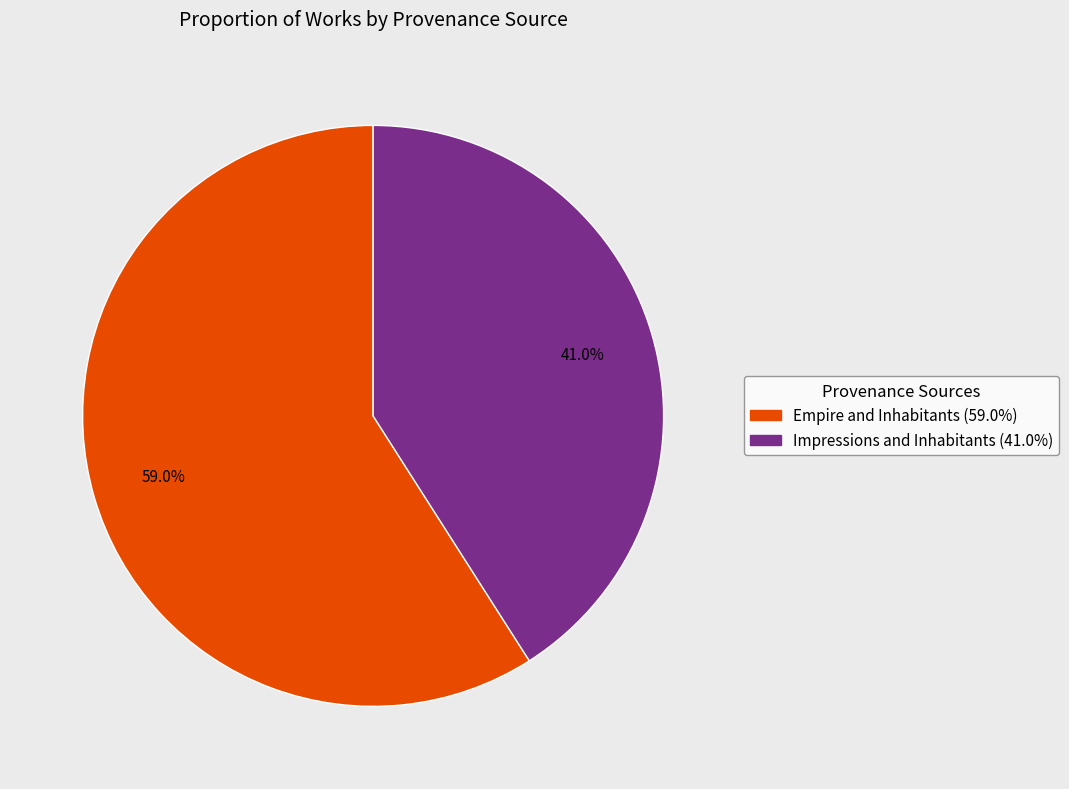

Is there any slice that represents more than half of the pie?

Yes